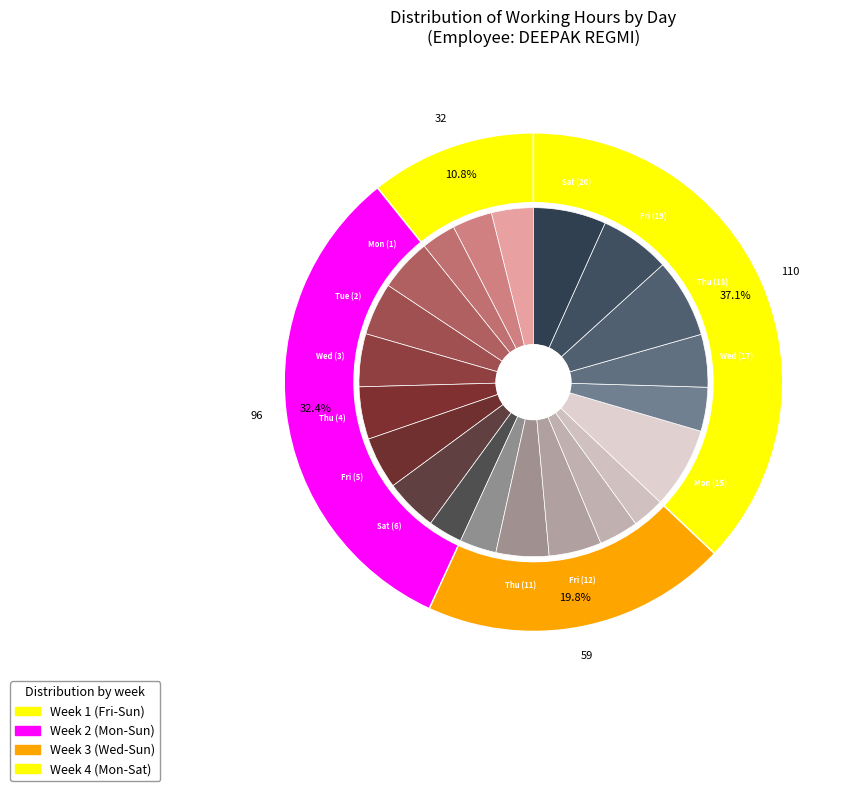

Which slice is the largest?

Mon (15)